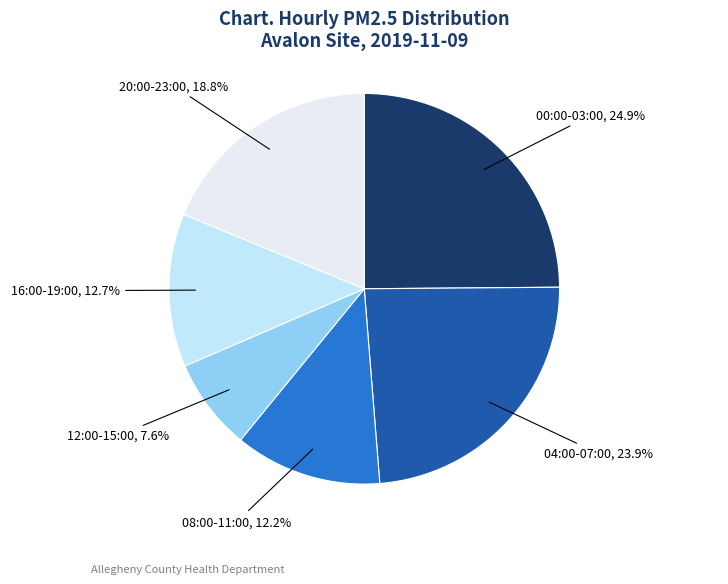

Is there a majority slice in this chart?

No